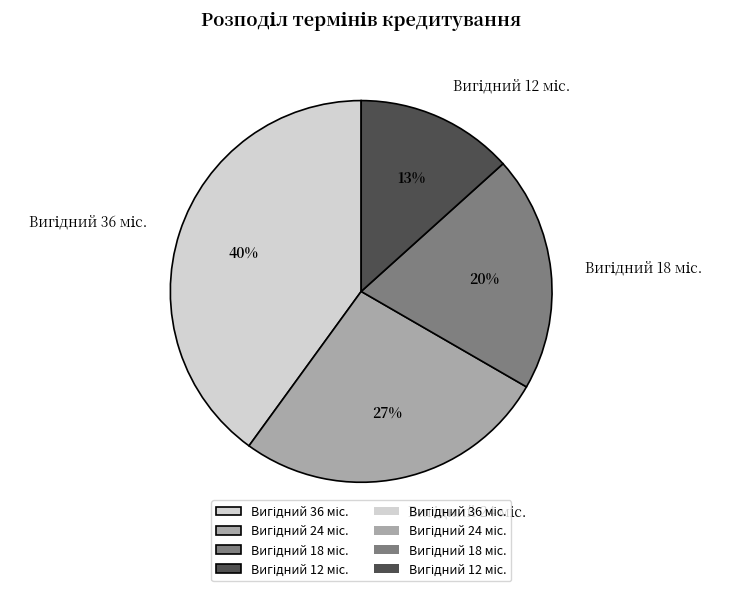

Is there a majority slice in this chart?

No